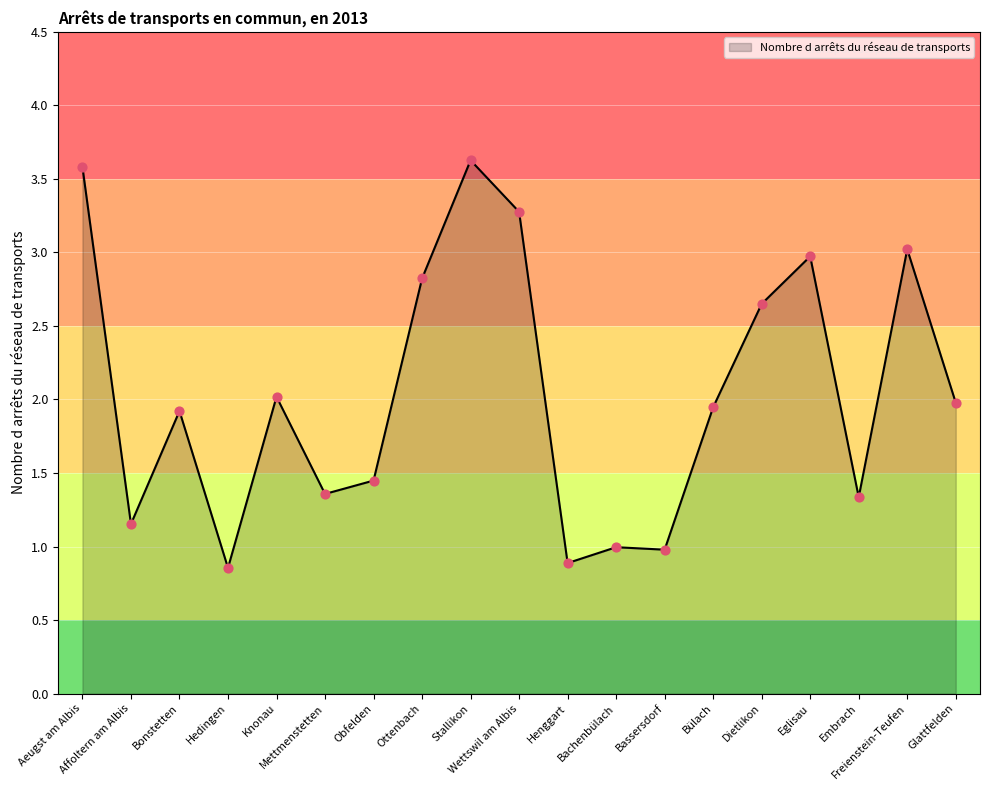

What is the ratio of the value at Bülach to the value at Freienstein-Teufen?

0.6